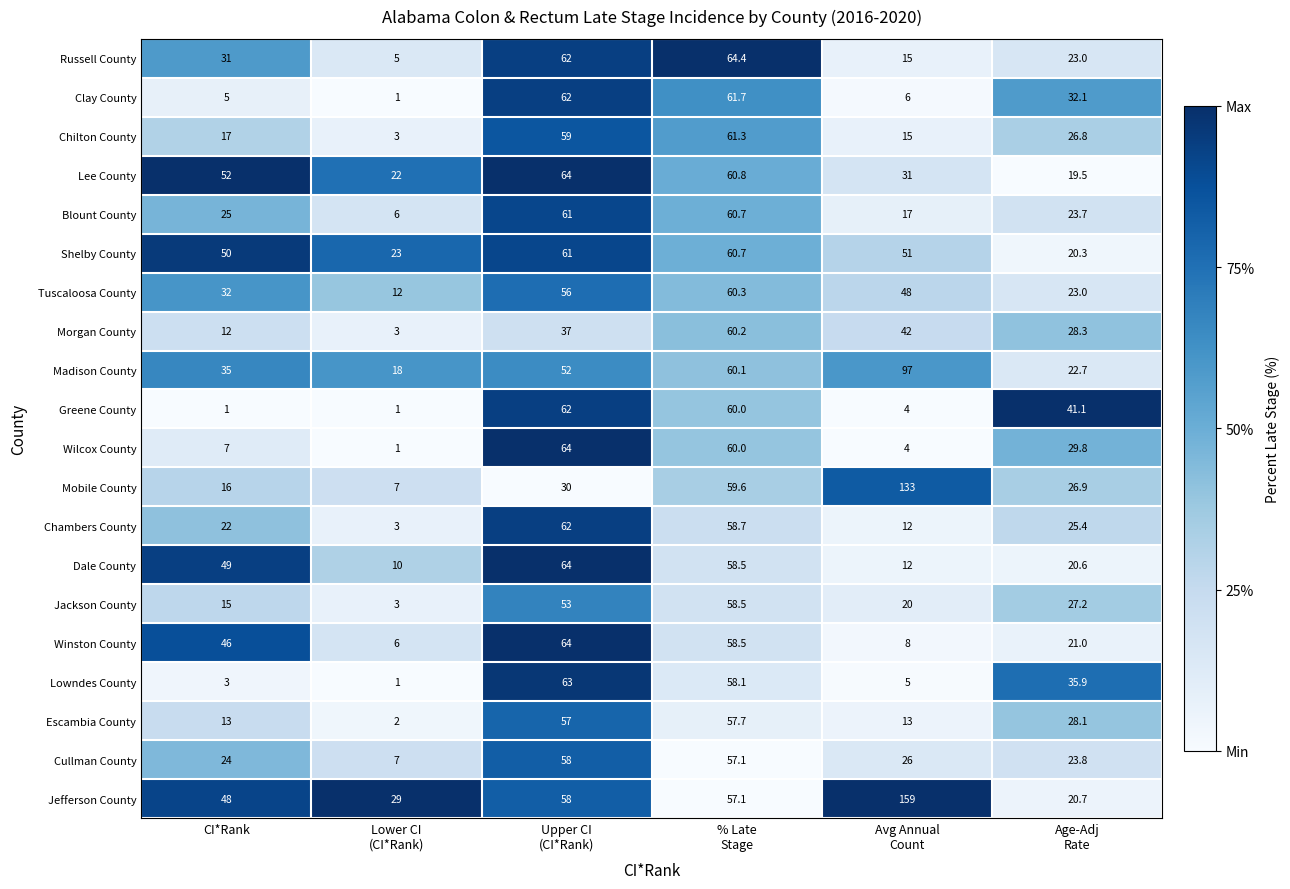

At CI*Rank, list the series in order from largest to smallest.

Lee County, Shelby County, Dale County, Jefferson County, Winston County, Madison County, Tuscaloosa County, Russell County, Blount County, Cullman County, Chambers County, Chilton County, Mobile County, Jackson County, Escambia County, Morgan County, Wilcox County, Clay County, Lowndes County, Greene County